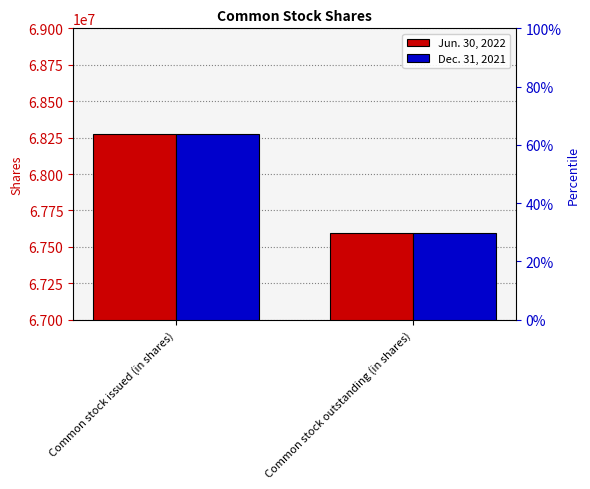

Where is Dec. 31, 2021 nearest to the value 67934733?

Common stock outstanding (in shares)